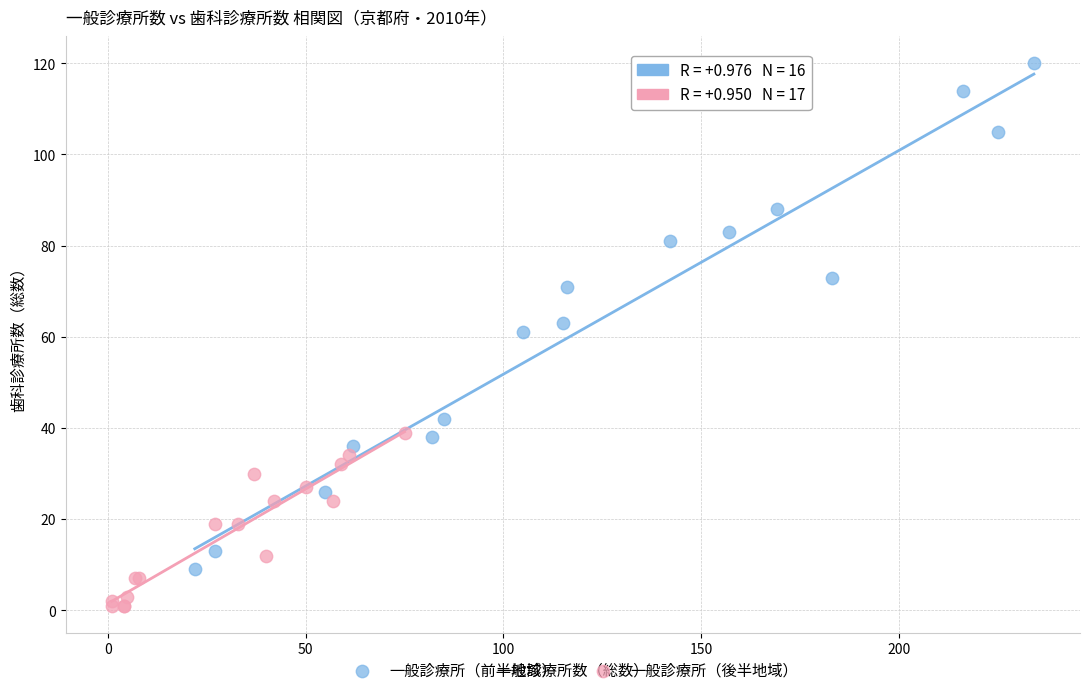

Which series has the largest Y range (max minus min)?

一般診療所（前半地域）